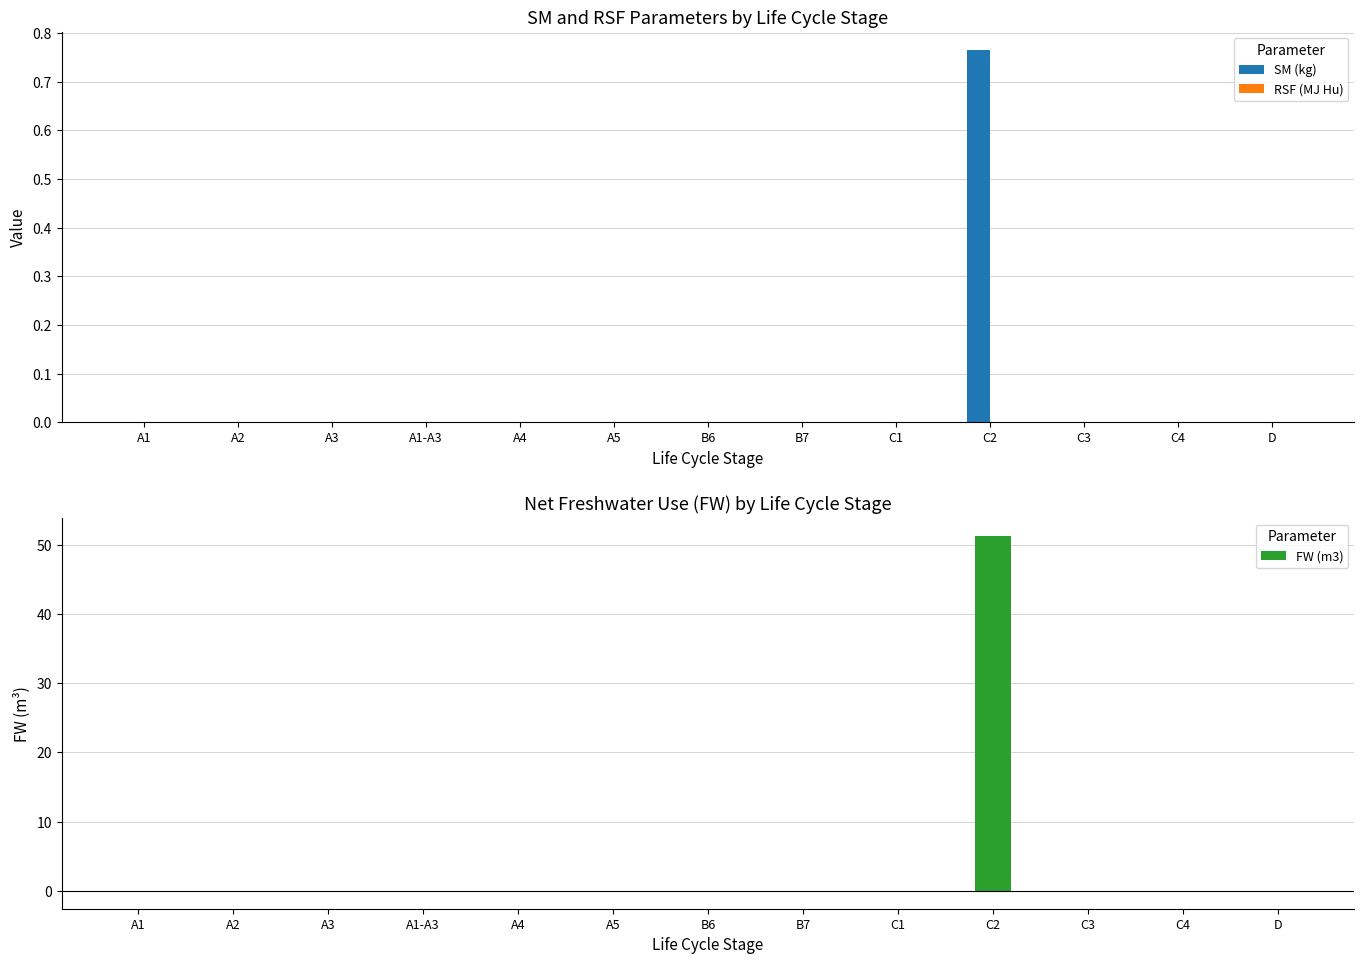

Rank the categories by SM (kg) value from lowest to highest.

A1, A2, A3, A1-A3, A4, A5, B6, B7, C1, C3, C4, D, C2